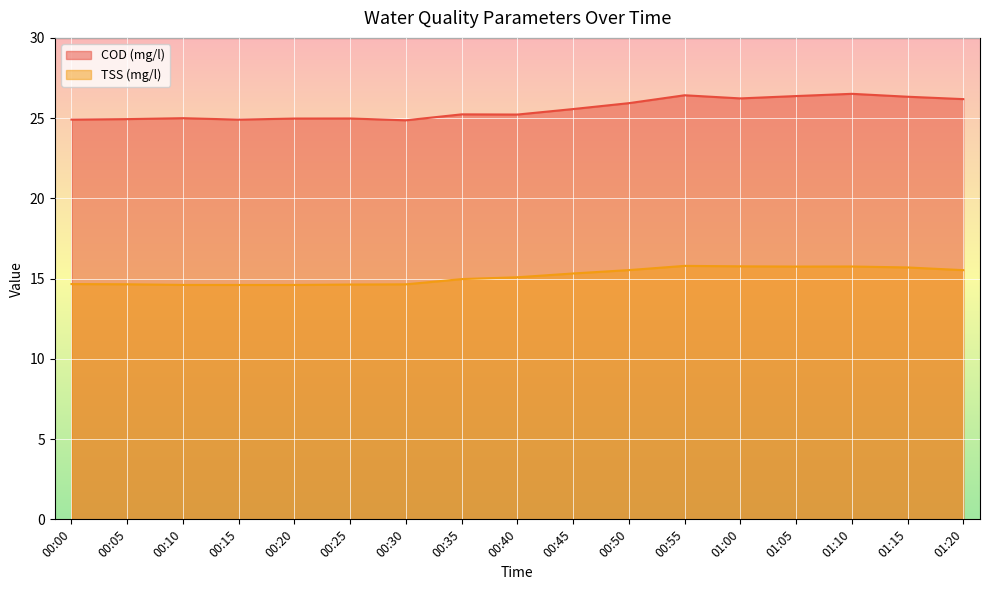

How many data points in TSS (mg/l) are above 15?

9